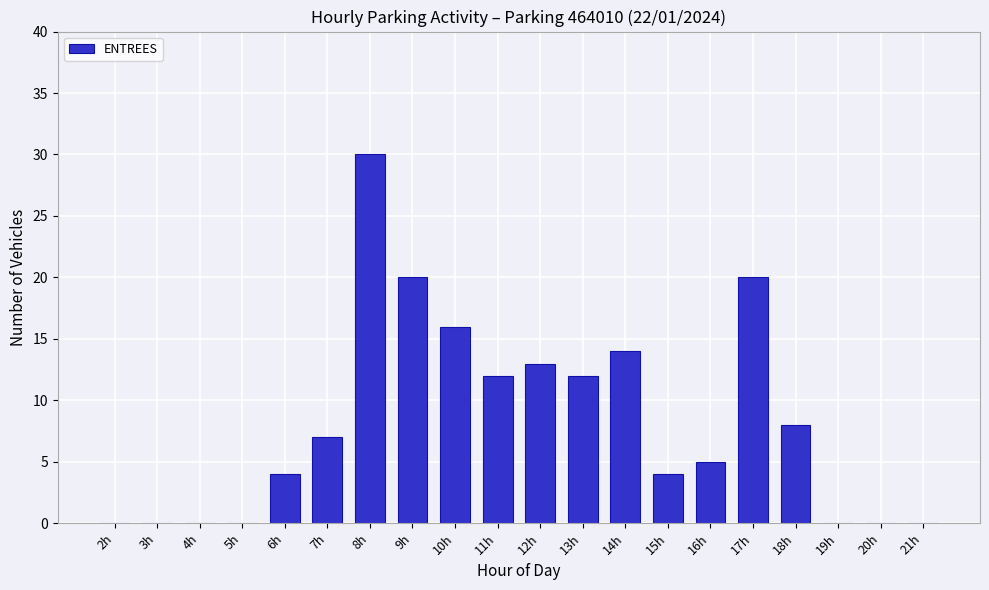

Reading left to right, transcribe all the data shown in this chart.

2h=0	3h=0	4h=0	5h=0	6h=4	7h=7	8h=30	9h=20	10h=16	11h=12	12h=13	13h=12	14h=14	15h=4	16h=5	17h=20	18h=8	19h=0	20h=0	21h=0